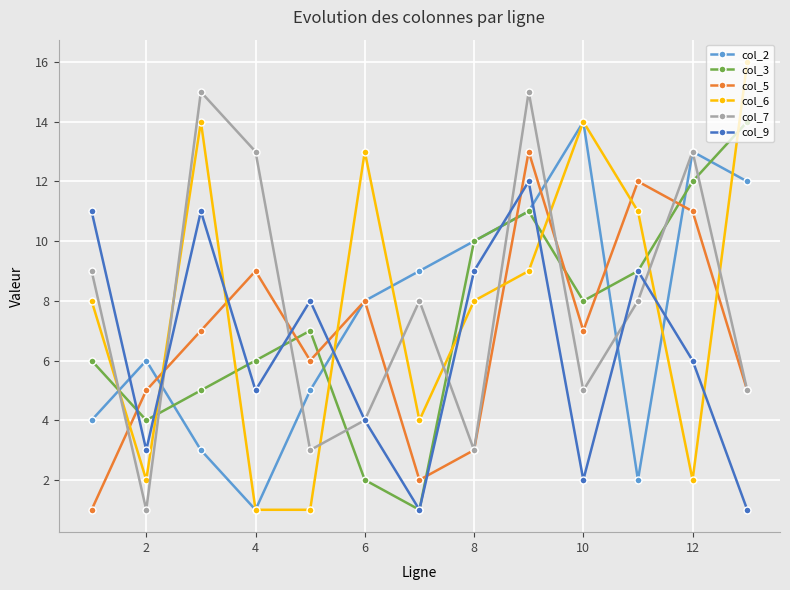

True or false: col_2 has more than 1 points higher than both neighbors.

True